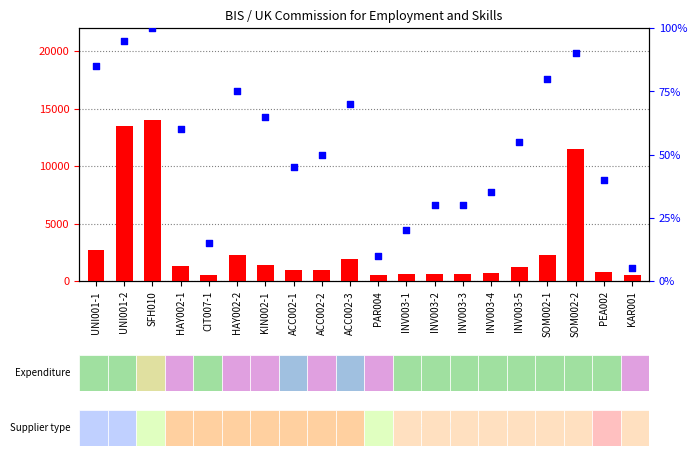

At how many categories does at least one series exceed 2894?

3